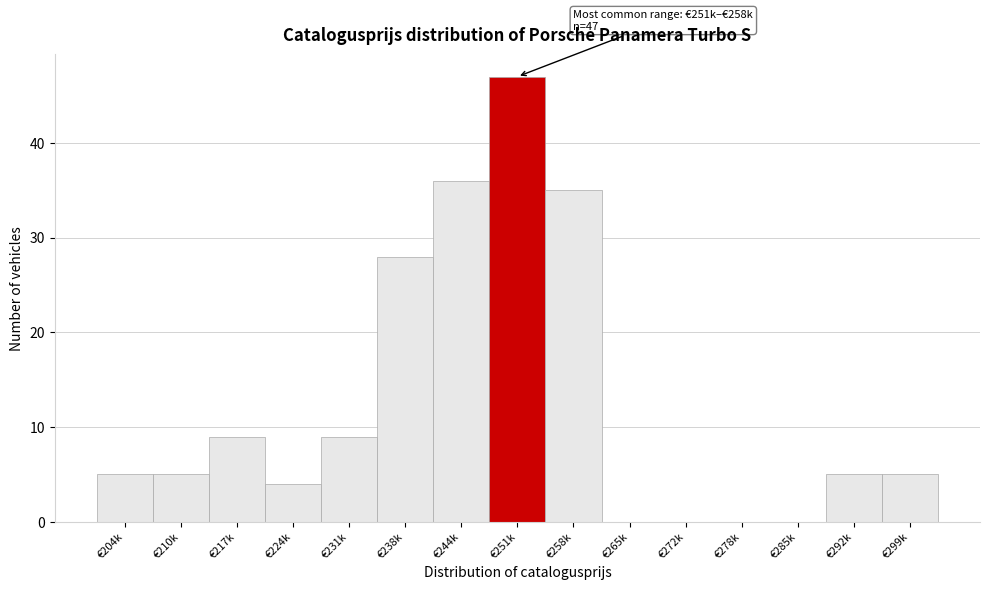

Reading left to right, transcribe all the data shown in this chart.

€204k=5	€210k=5	€217k=9	€224k=4	€231k=9	€238k=28	€244k=36	€251k=47	€258k=35	€265k=0	€272k=0	€278k=0	€285k=0	€292k=5	€299k=5